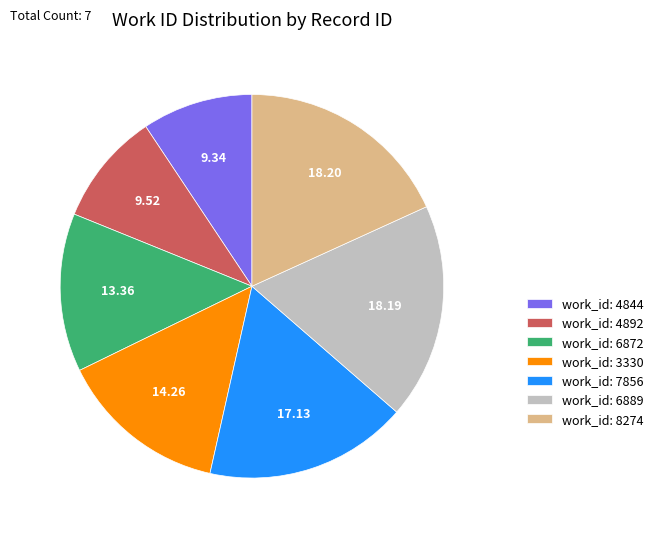

Is there a majority slice in this chart?

No